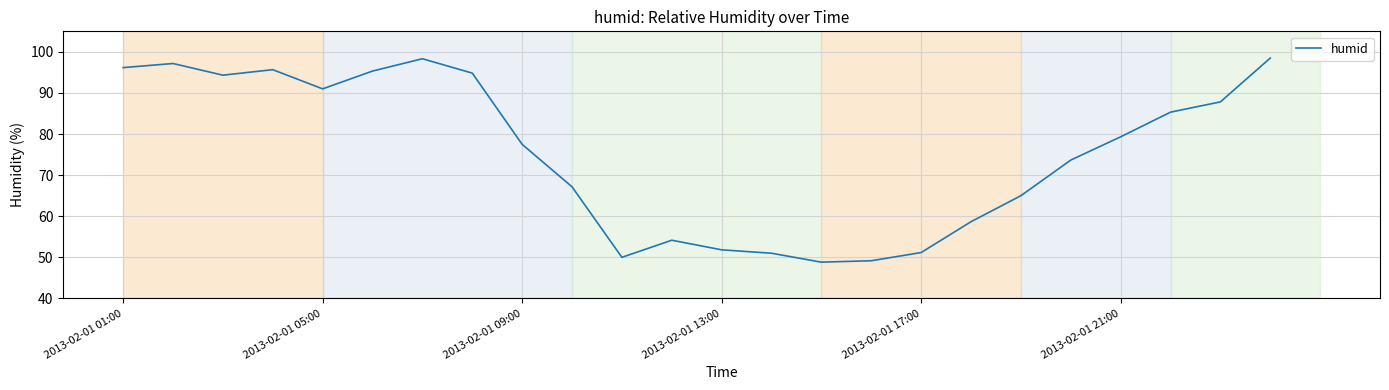

What is the greatest value displayed?

98.5